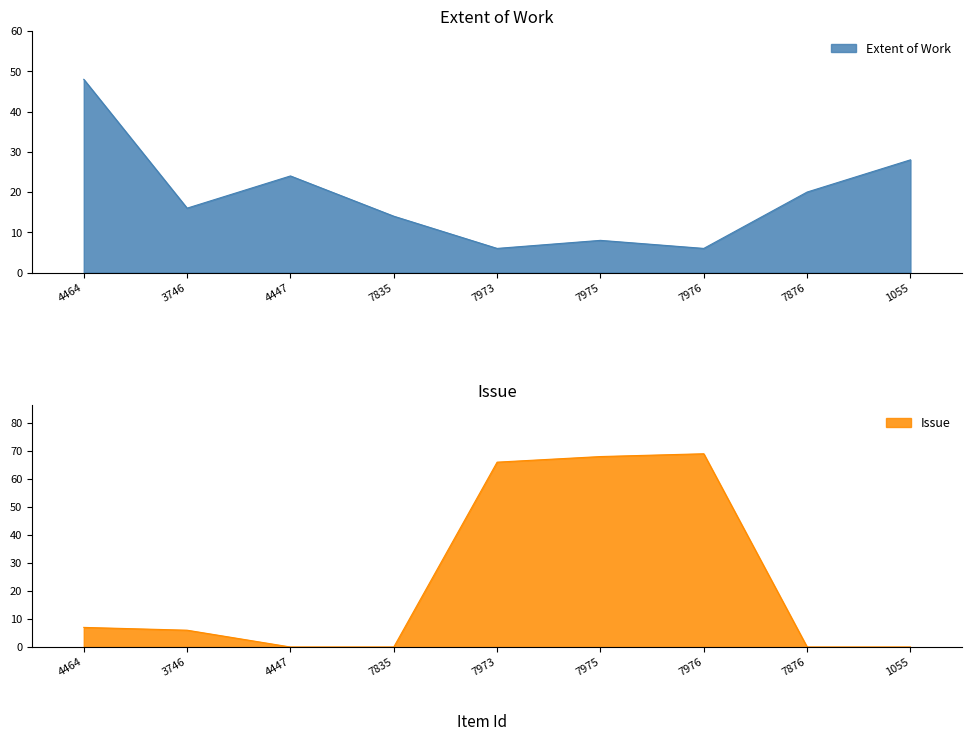

What is the difference between the Extent of Work values at 4447 and 3746?

8